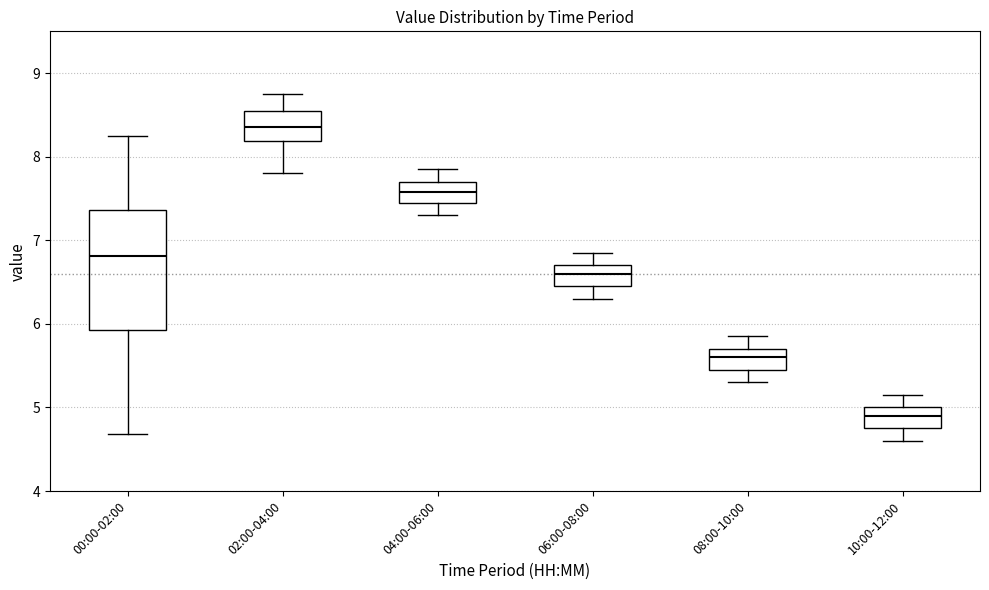

Comparing the boxes themselves (not the whiskers), which one is the tallest?

00:00-02:00